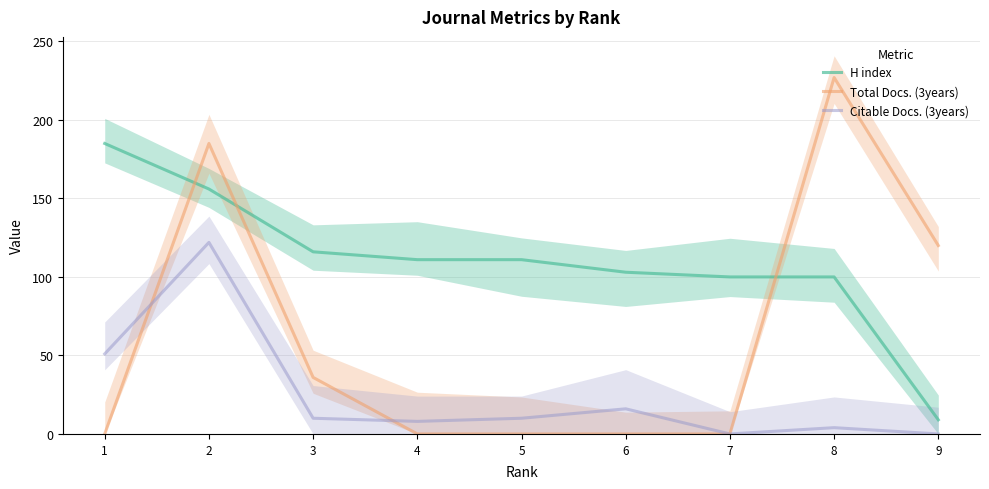

How many values in the H index series exceed 111?

3